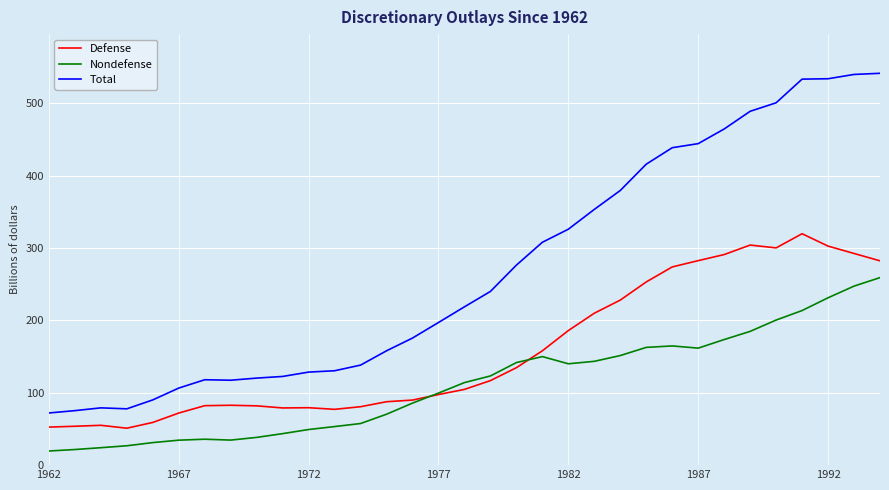

True or false: Total and Defense intersect in this chart.

False